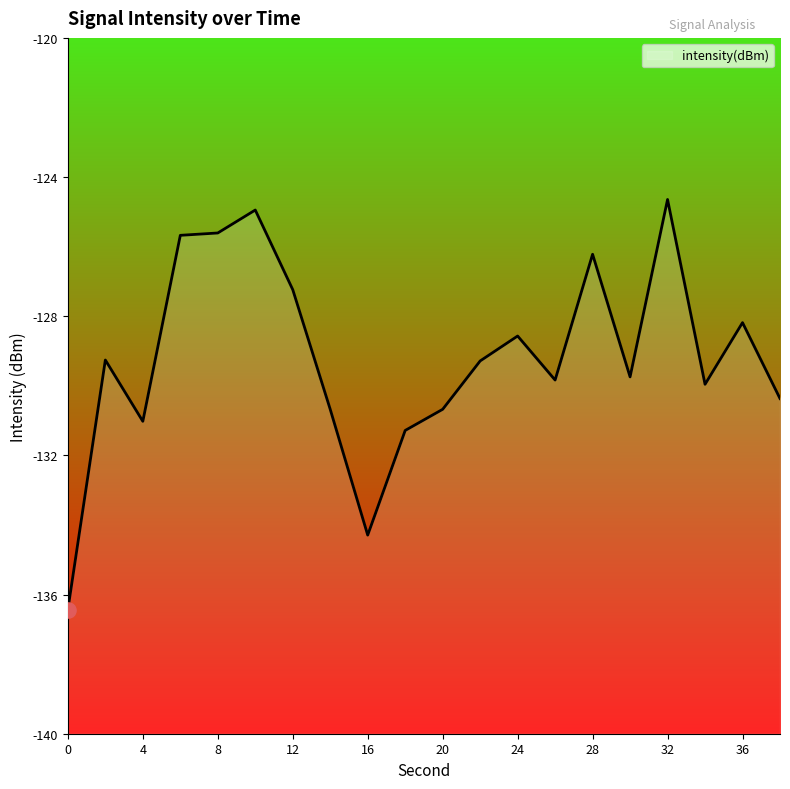

Which has a higher value, 6 or 10?

10